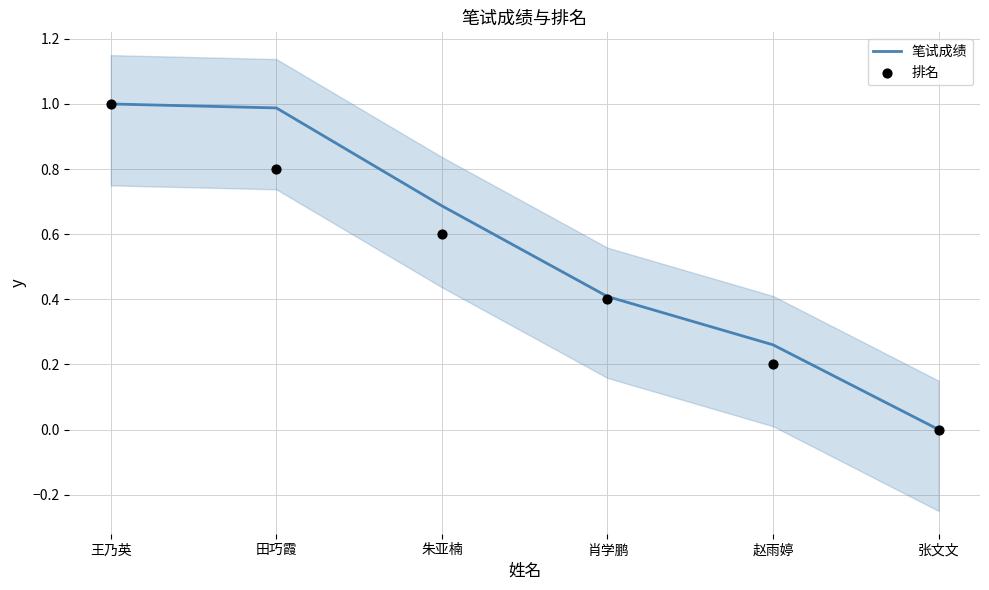

Is the value of 笔试成绩 at 张文文 greater than the value of 排名 at 田巧霞?

No